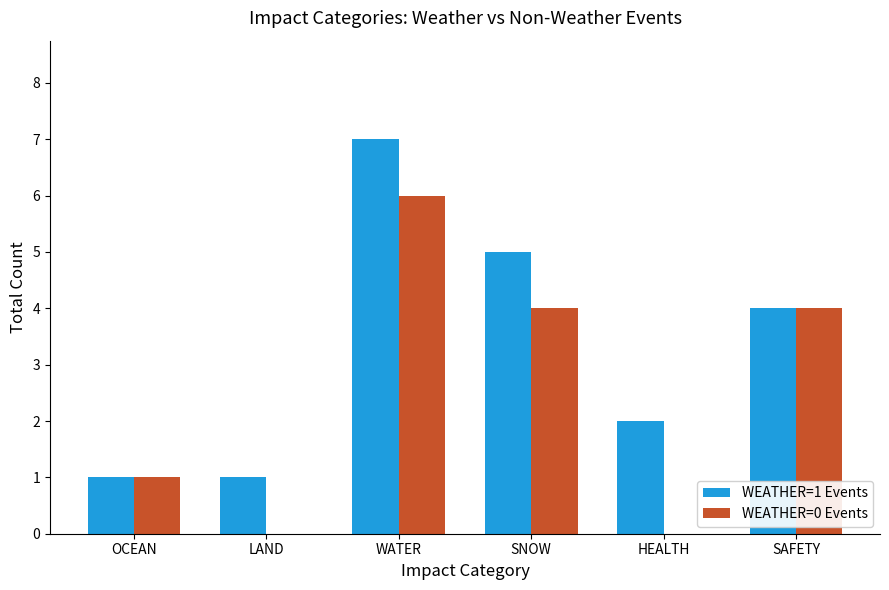

True or false: WEATHER=1 Events has a value of 1 at LAND.

True